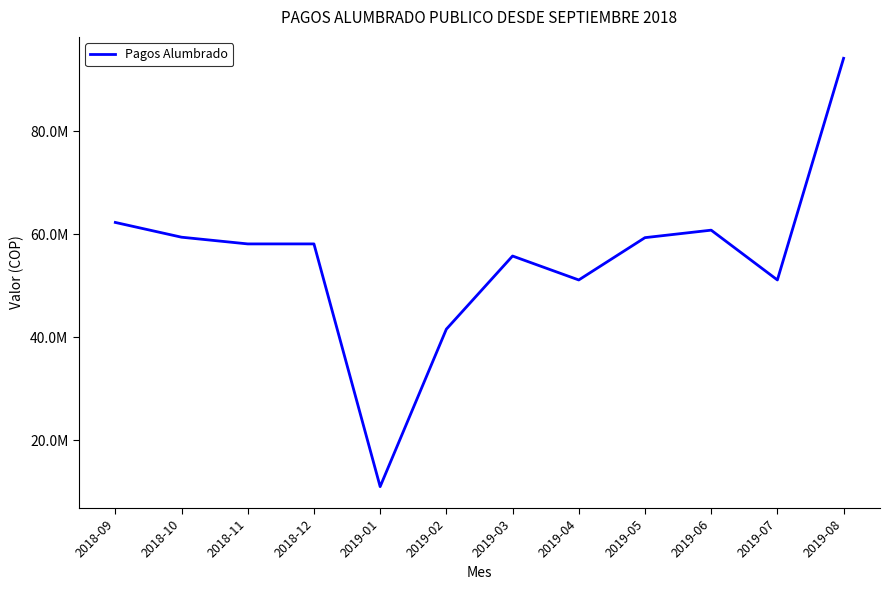

What is the change in value from 2019-05 to 2019-07?

-8223039